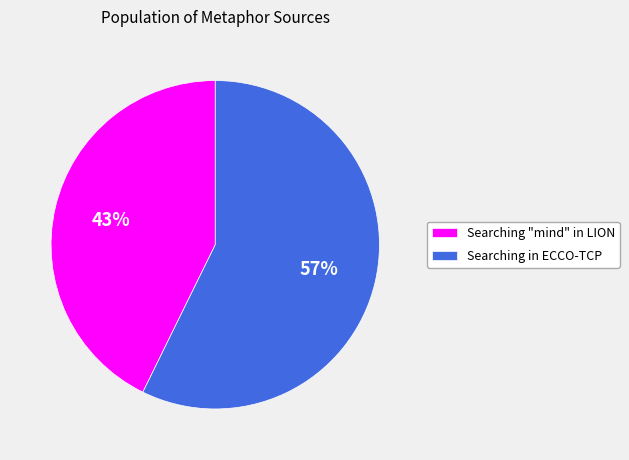

Combined, do Searching in ECCO-TCP and Searching "mind" in LION account for over 50%?

Yes